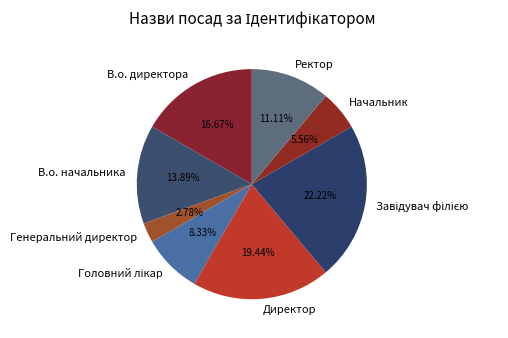

What percentage is the В.о. директора slice, to the nearest percent?

17%